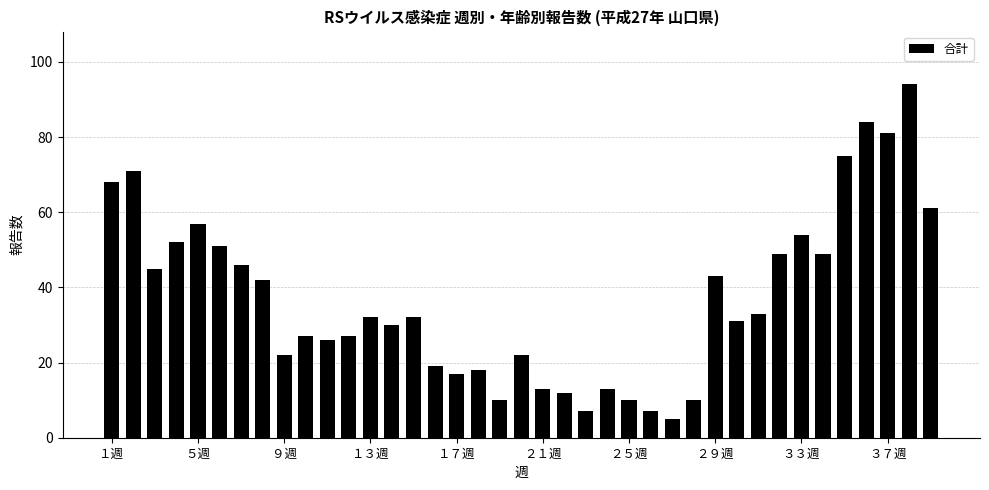

How many categories are shown in the chart?

39